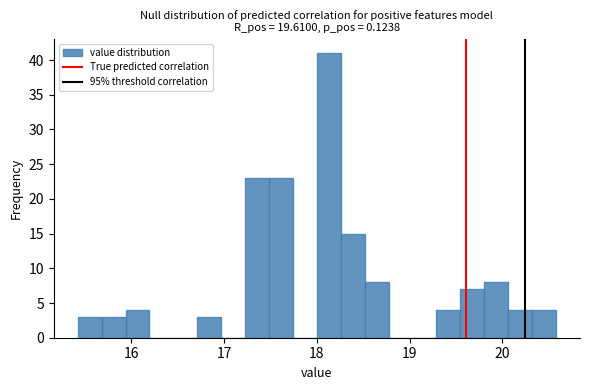

Read against the x-axis, roughly where is the centre of the tallest bar?

18.1